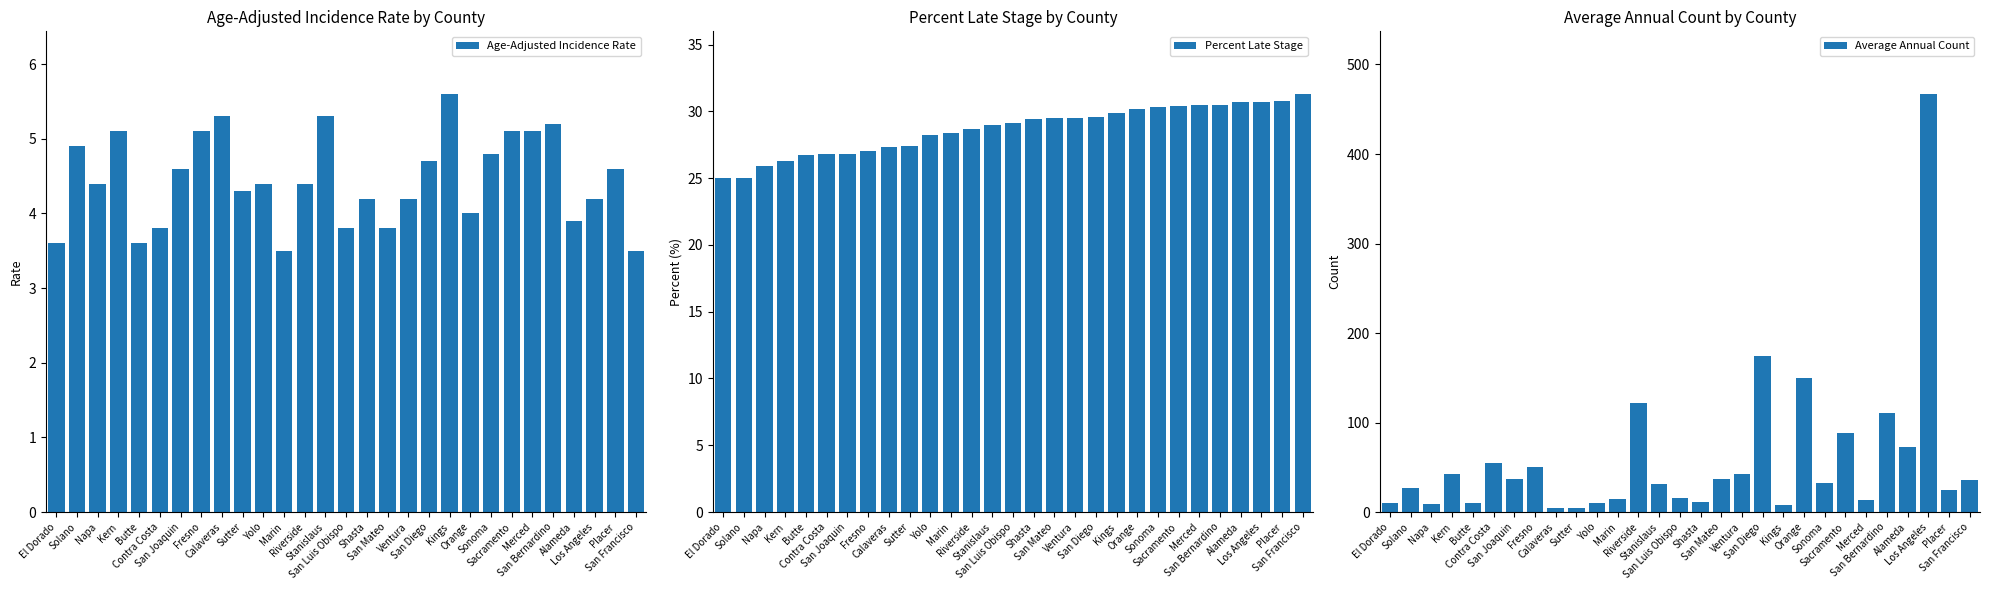

Reading right to left, list all the values displayed in this chart.

Age-Adjusted Incidence Rate: 3.5	4.6	4.2	3.9	5.2	5.1	5.1	4.8	4.0	5.6	4.7	4.2	3.8	4.2	3.8	5.3	4.4	3.5	4.4	4.3	5.3	5.1	4.6	3.8	3.6	5.1	4.4	4.9	3.6
Percent Late Stage: 31.3	30.8	30.7	30.7	30.5	30.5	30.4	30.3	30.2	29.9	29.6	29.5	29.5	29.4	29.1	29.0	28.7	28.4	28.2	27.4	27.3	27.0	26.8	26.8	26.7	26.3	25.9	25.0	25.0
Average Annual Count: 36.0	25.0	467.0	73.0	111.0	13.0	88.0	32.0	150.0	8.0	174.0	43.0	37.0	11.0	16.0	31.0	122.0	15.0	10.0	5.0	4.0	50.0	37.0	55.0	10.0	43.0	9.0	27.0	10.0